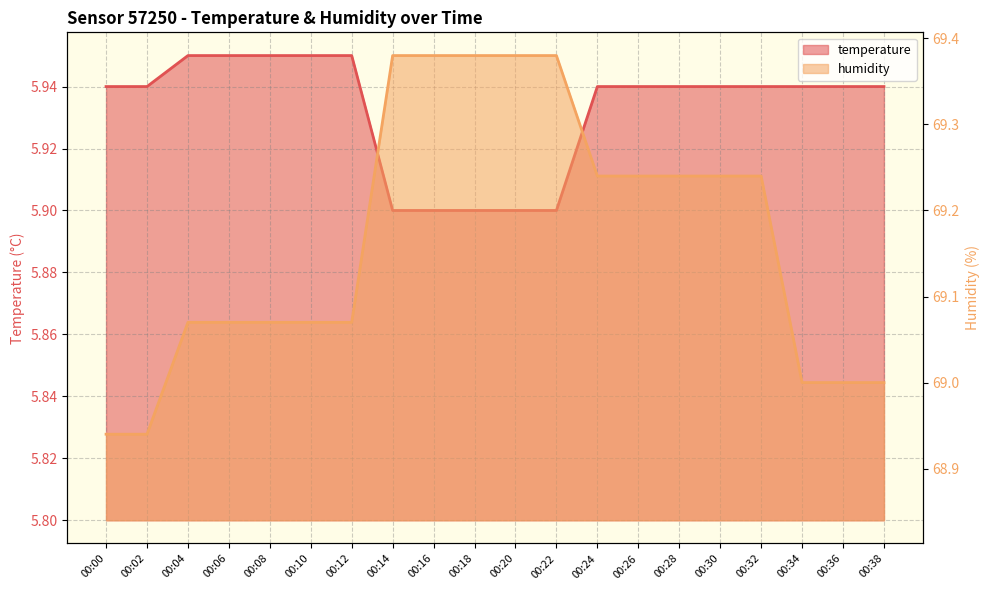

True or false: humidity and temperature intersect in this chart.

False